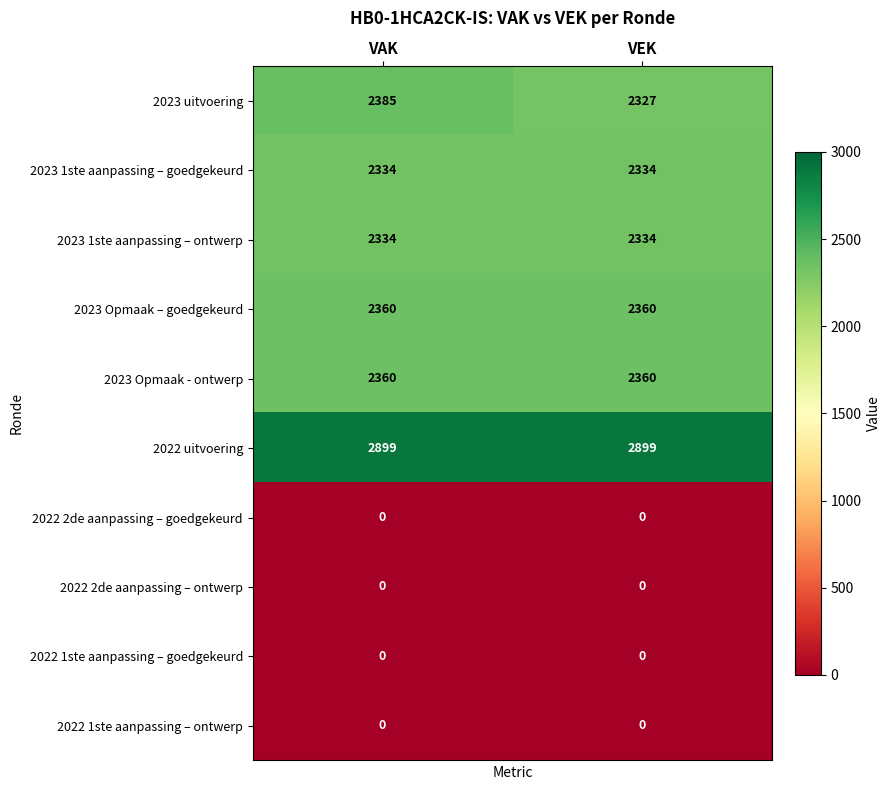

What is the sum of the 2023 uitvoering values at VAK and VEK?

4712